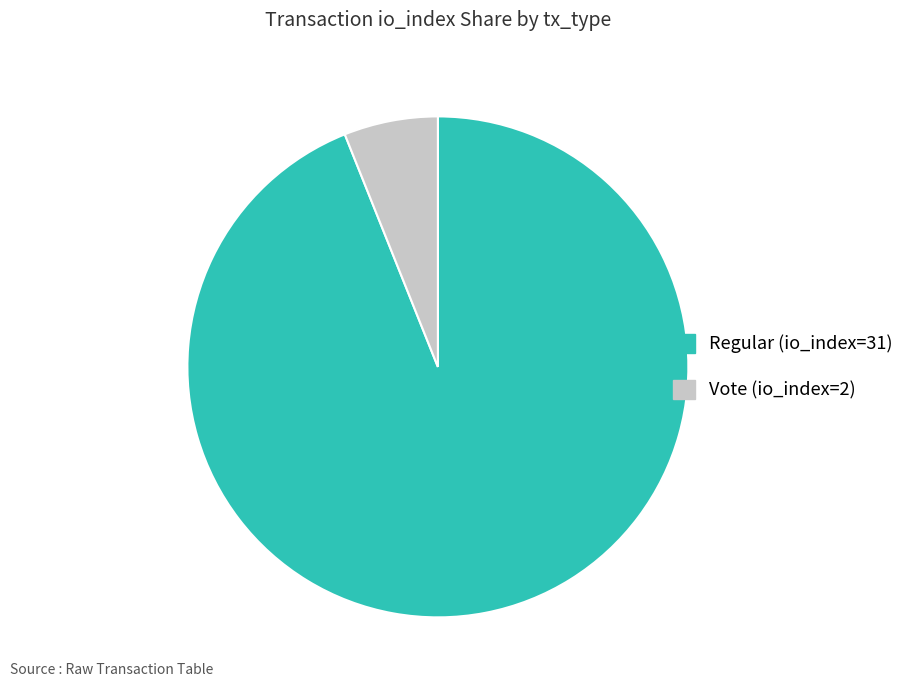

Is it true that Vote (io_index=2) is 6% of the pie?

True